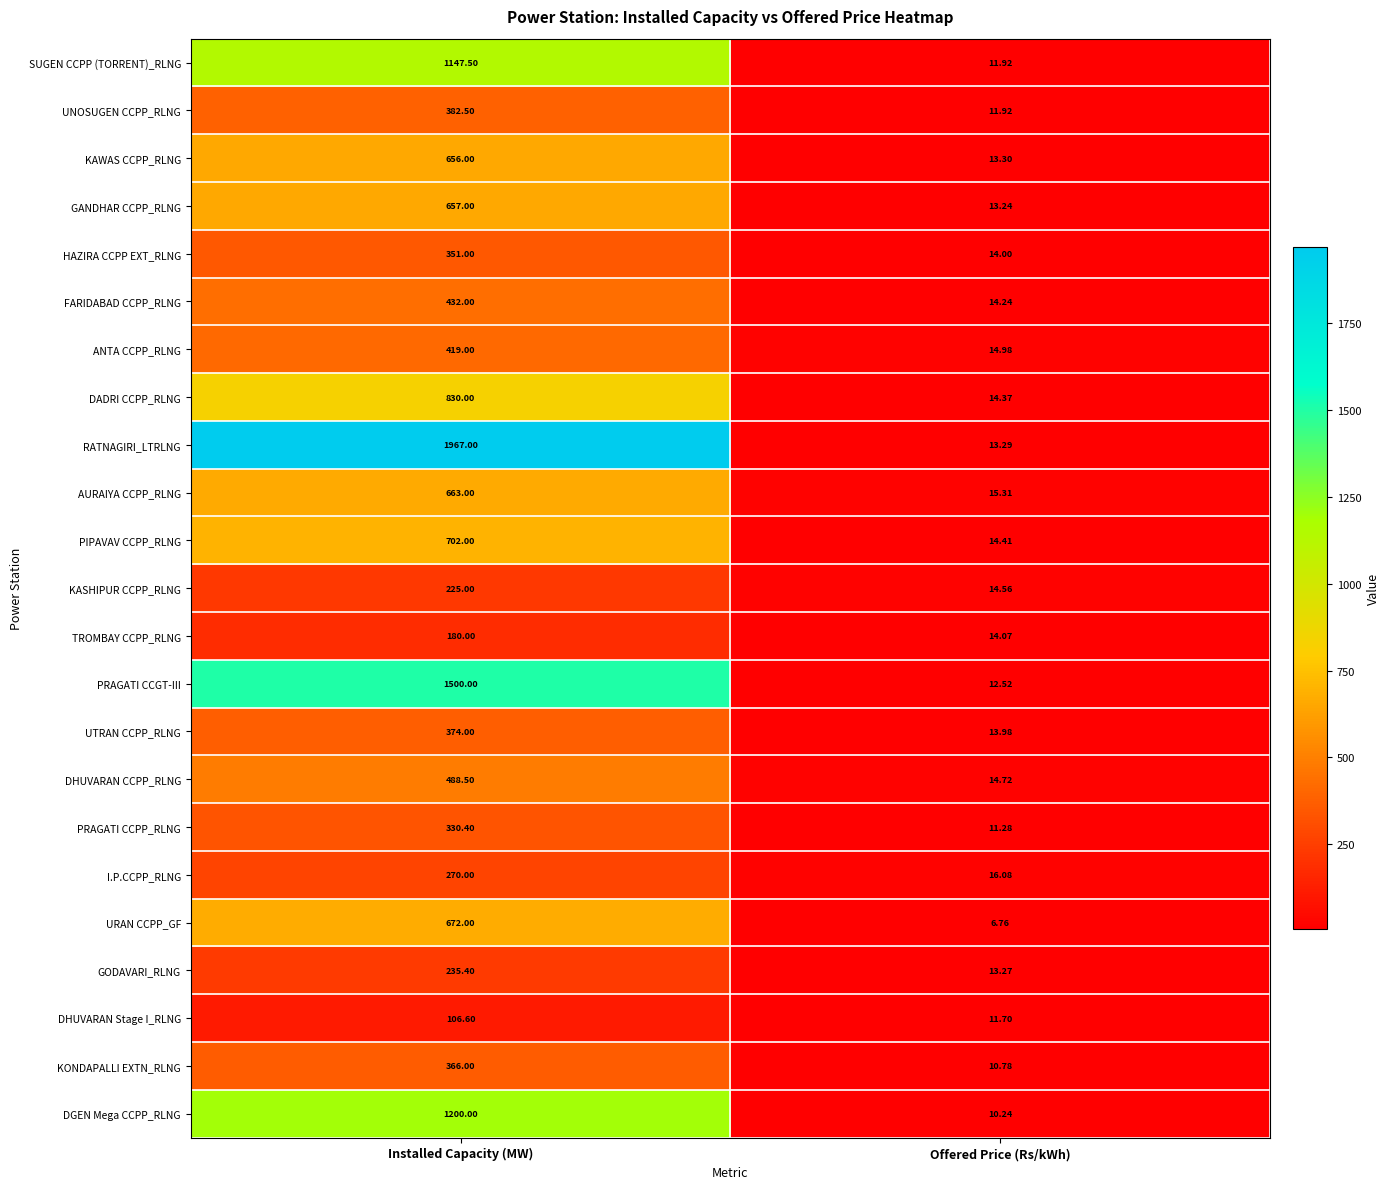

At which category does the chart reach its minimum across all series?

Offered Price (Rs/kWh)